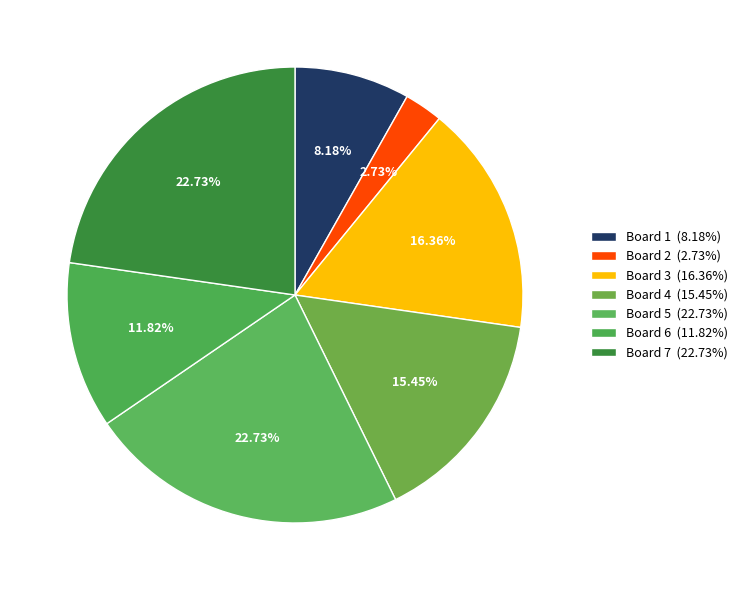

Which category has the smallest portion of the pie?

Board 2